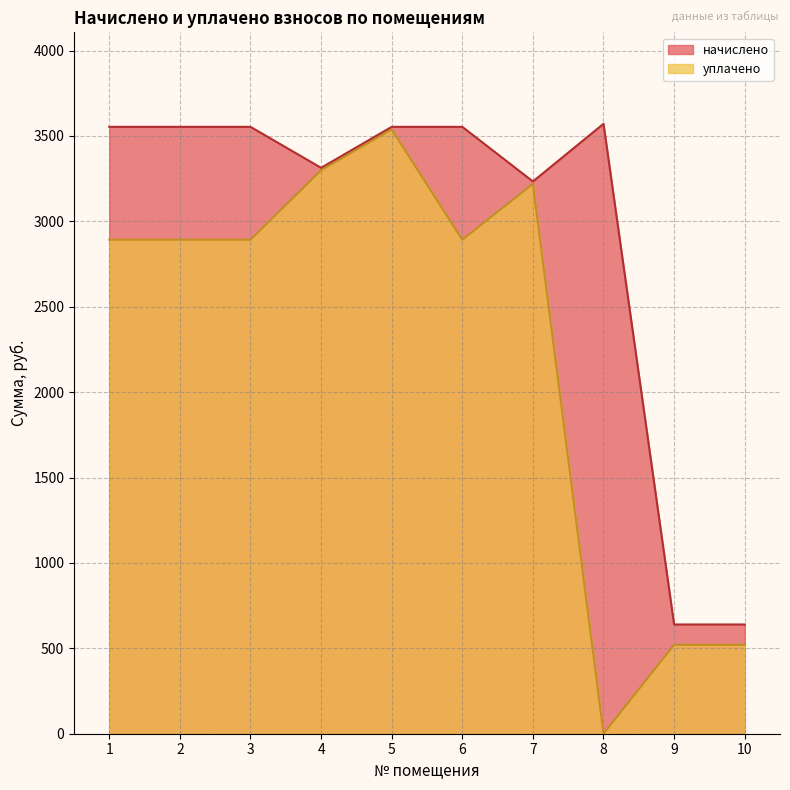

Which series has the largest range (max minus min)?

уплачено